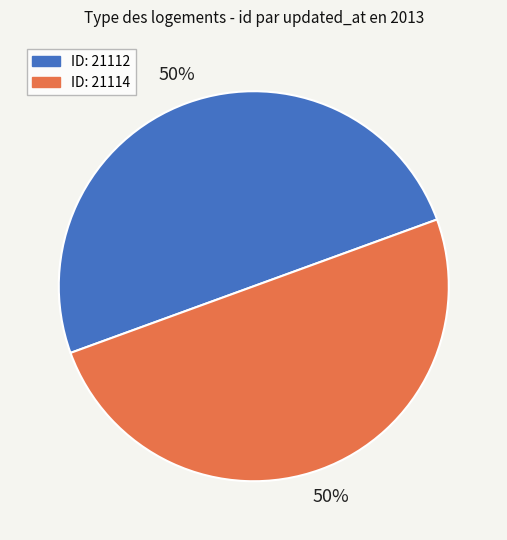

How many segments does this pie chart have?

2